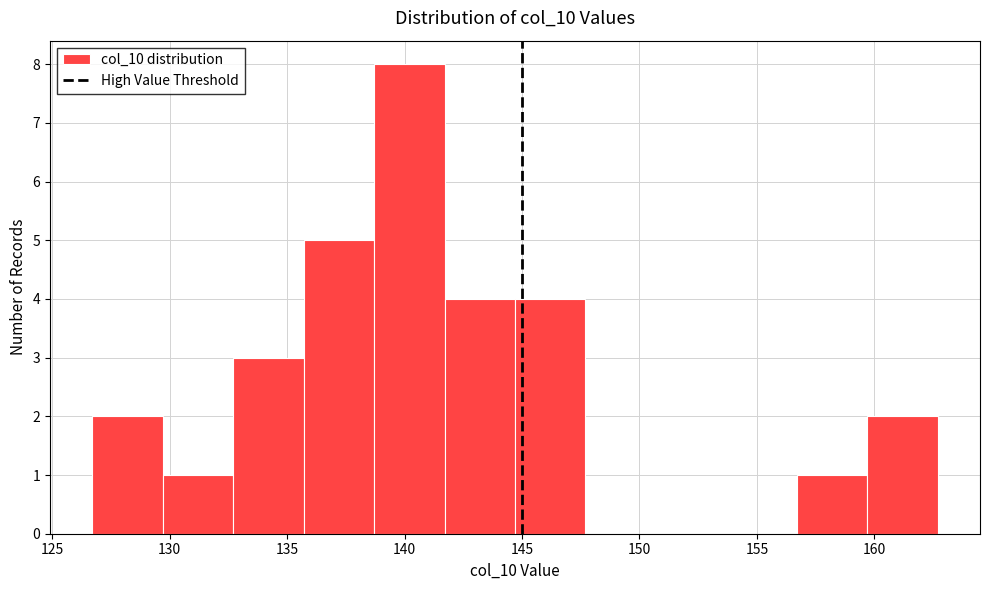

Over which range of the x-axis is the bar tallest?

138.7 to 141.7